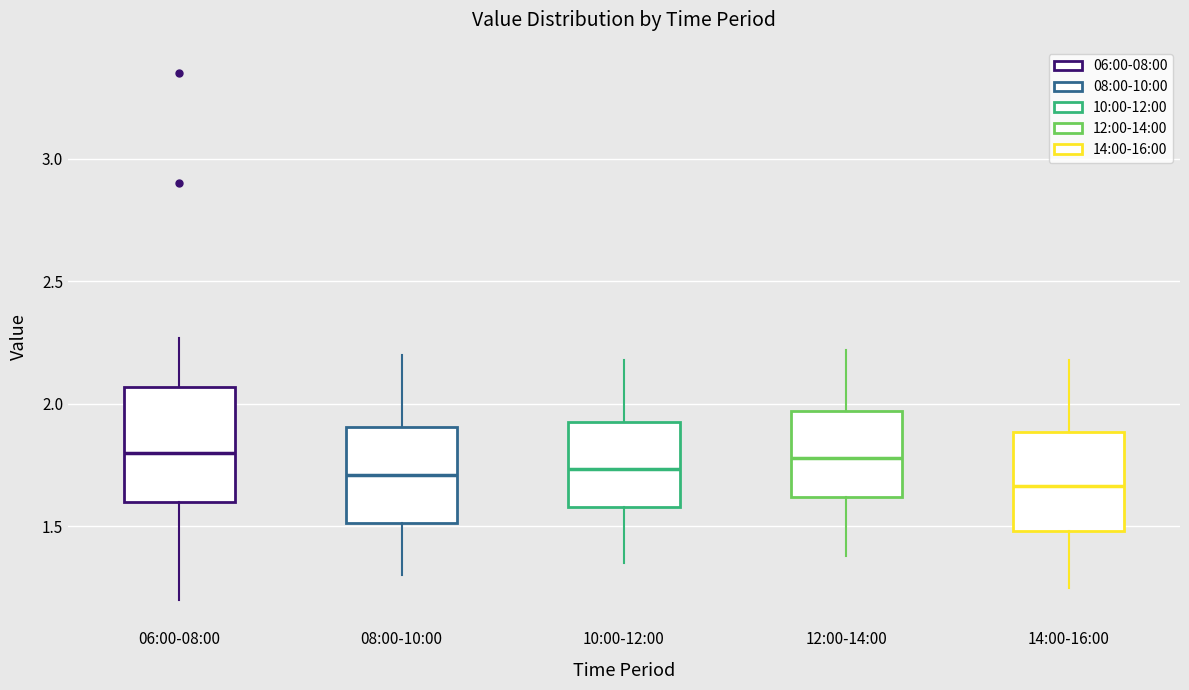

Which box is the tallest, from its lower edge to its upper edge?

06:00-08:00